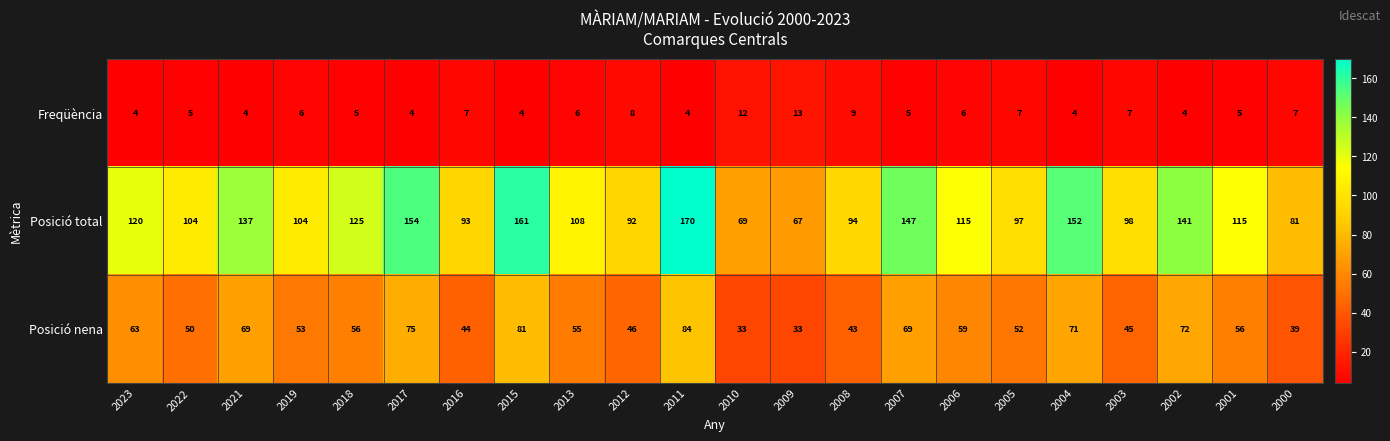

The Posició nena series shows 41 at 2006. True or false?

False